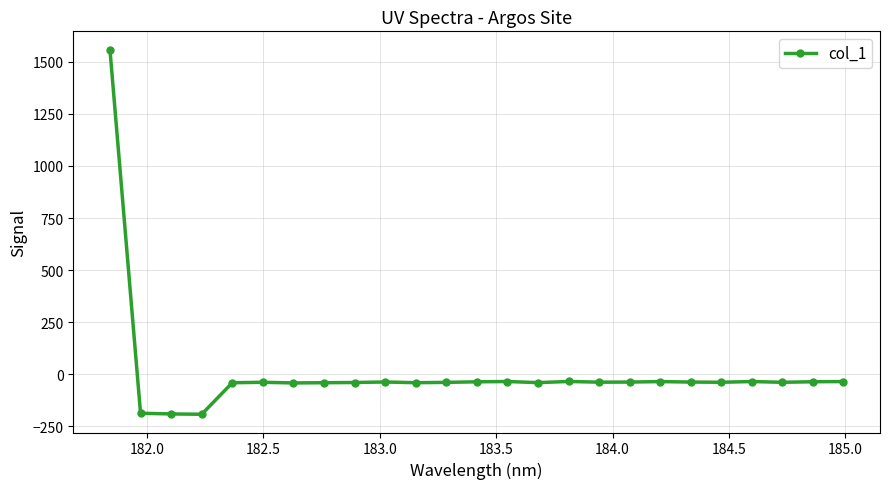

What is the minimum value shown in the chart?

-192.4